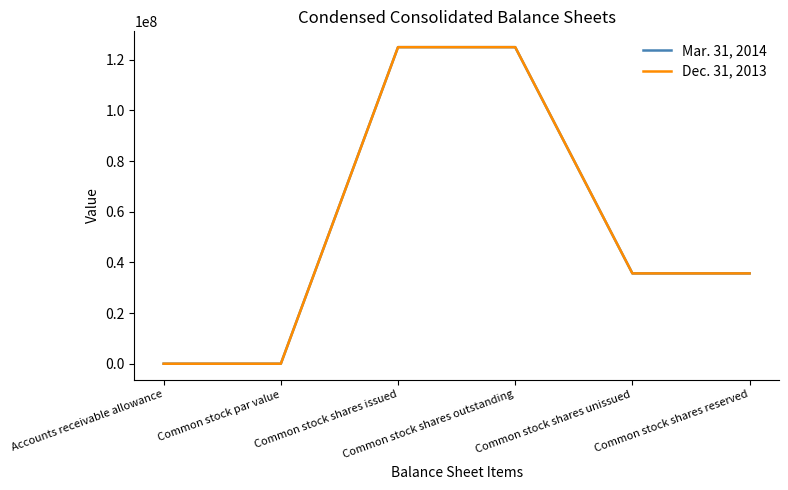

Is this an area chart (filled region under the line)?

No